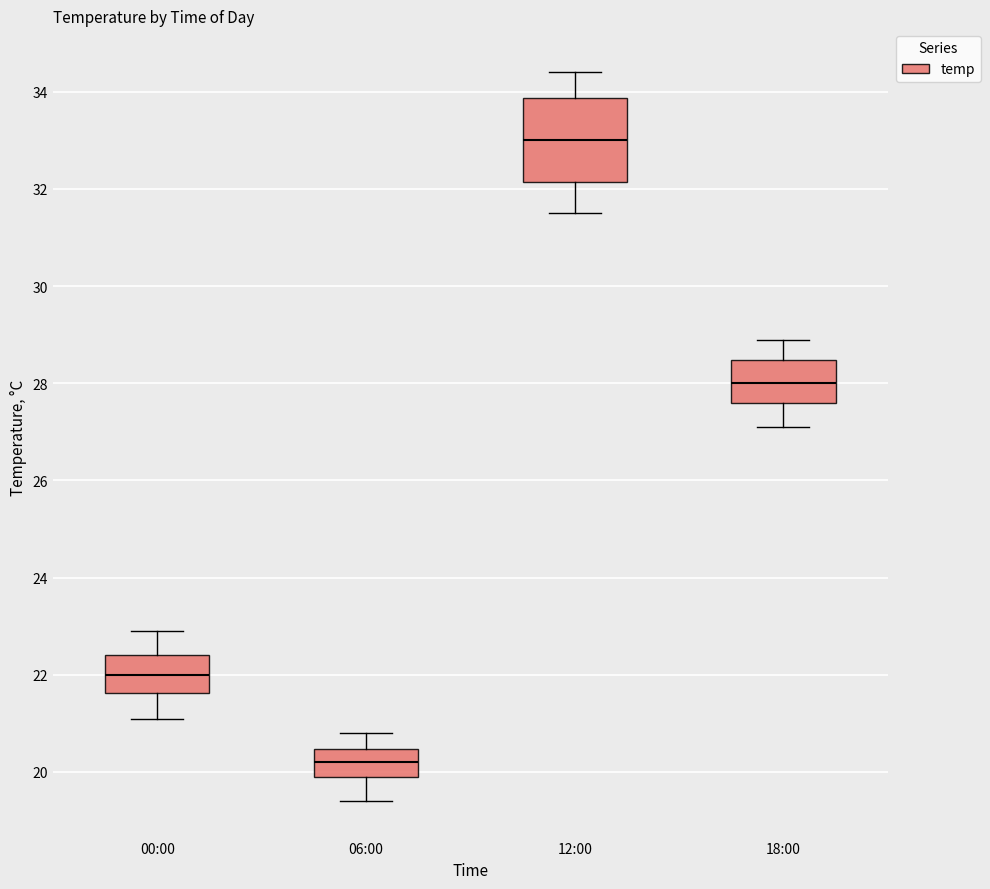

Which box's median line is the highest?

12:00